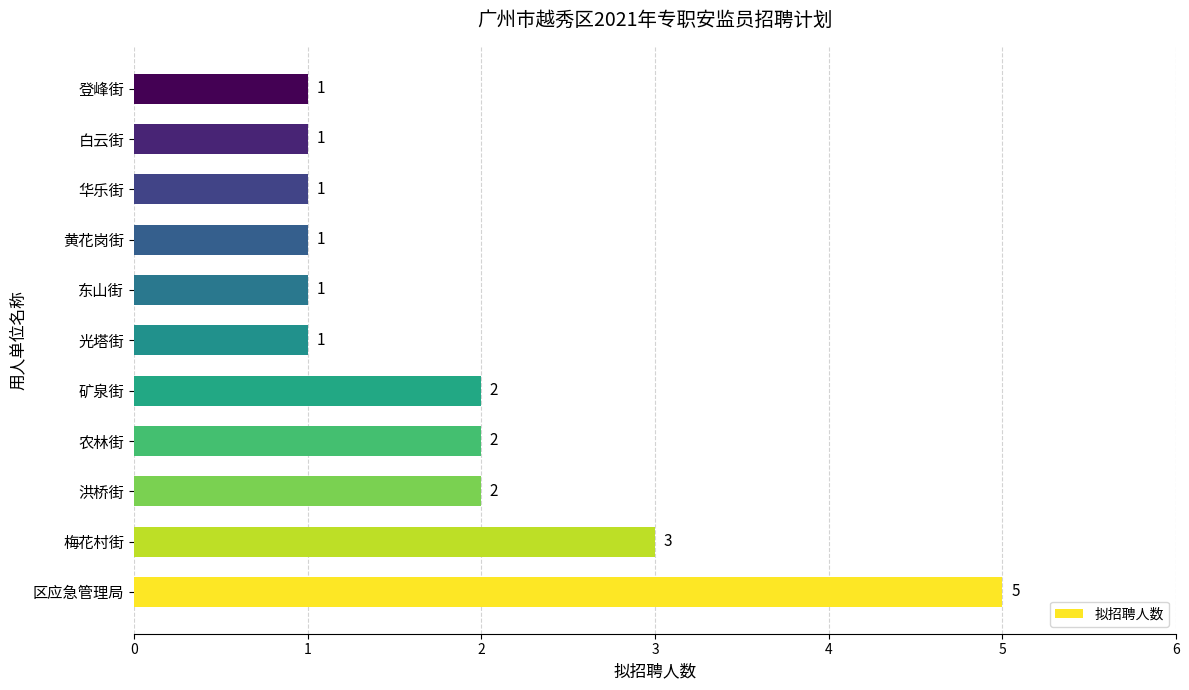

How many values are between 1 and 2?

9